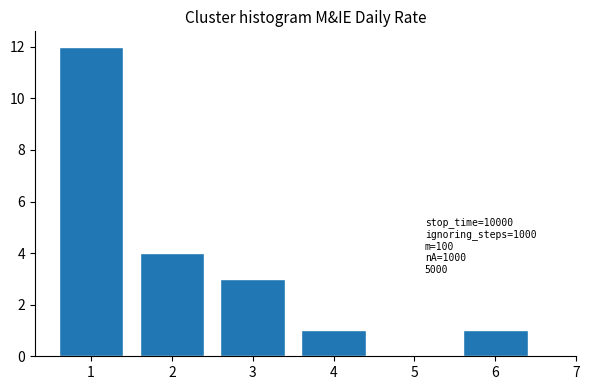

Reading left to right, extract all data points from this chart.

1=12	2=4	3=3	4=1	5=0	6=1